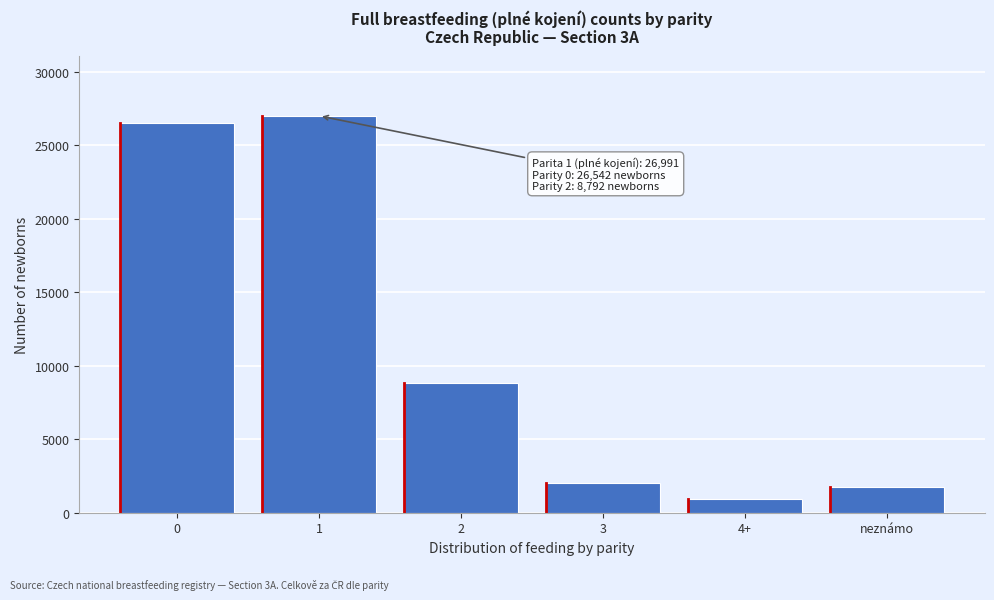

Reading left to right, what are all the values shown in this chart?

26542	26991	8792	2018	951	1758